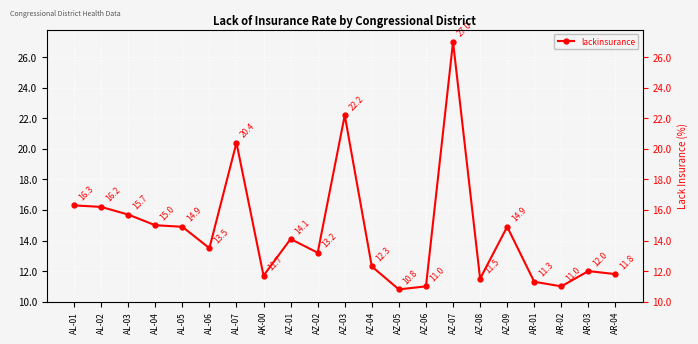

List the labels in order of value, largest first.

AZ-07, AZ-03, AL-07, AL-01, AL-02, AL-03, AL-04, AL-05, AZ-09, AZ-01, AL-06, AZ-02, AZ-04, AR-03, AR-04, AK-00, AZ-08, AR-01, AZ-06, AR-02, AZ-05